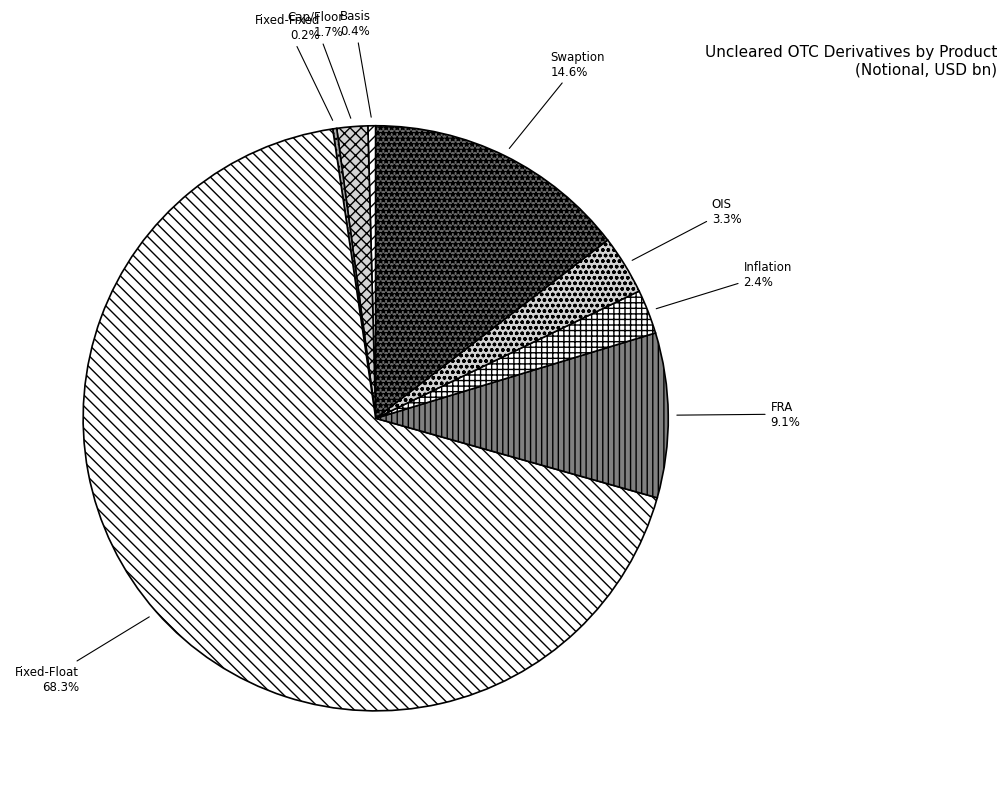

Which category has the biggest portion of the pie?

Fixed-Float